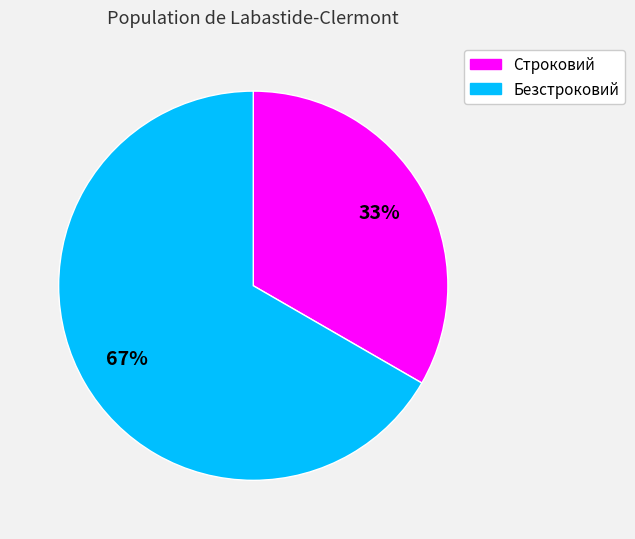

True or false: Безстроковий accounts for 78% of the total.

False